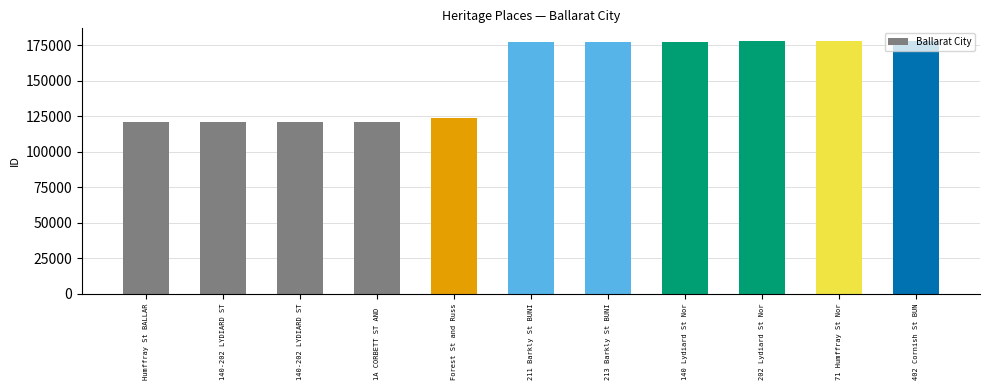

What is the greatest value displayed?

178086